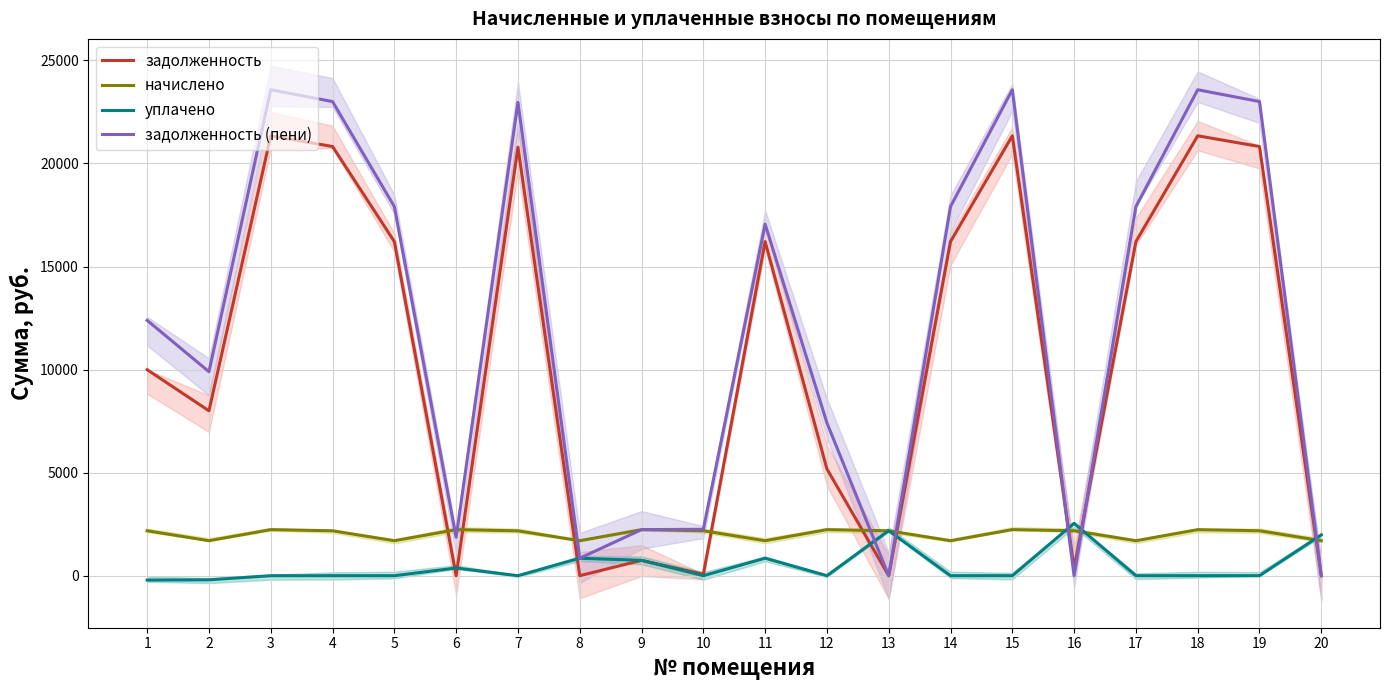

Is the value of уплачено at 11 greater than the value of задолженность (пени) at 15?

No